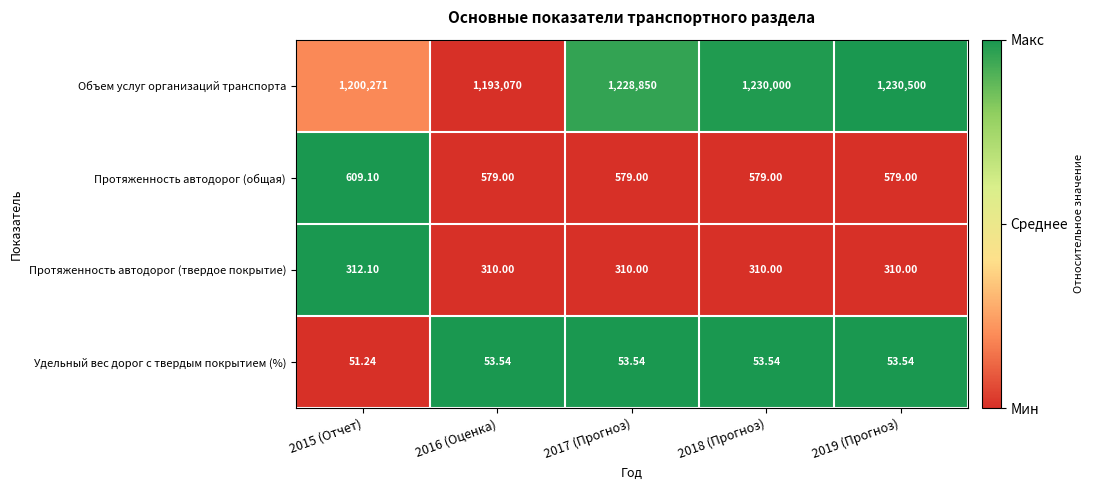

Which series has the widest spread of values?

Объем услуг организаций транспорта